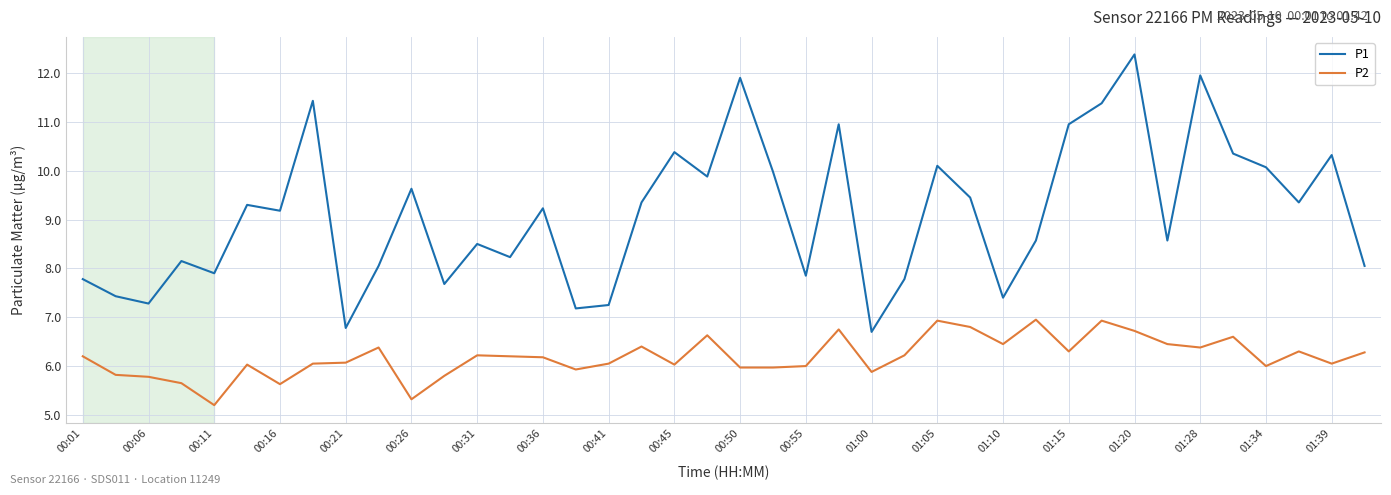

Which series has the widest spread of values?

P1